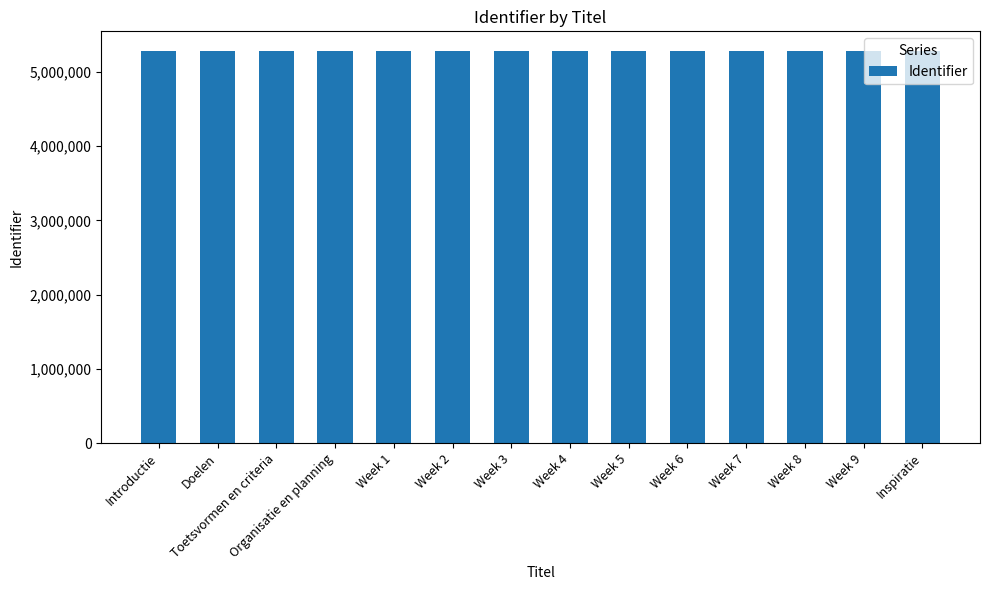

Approximately how many times larger is the value at Week 6 compared to Toetsvormen en criteria?

1.0